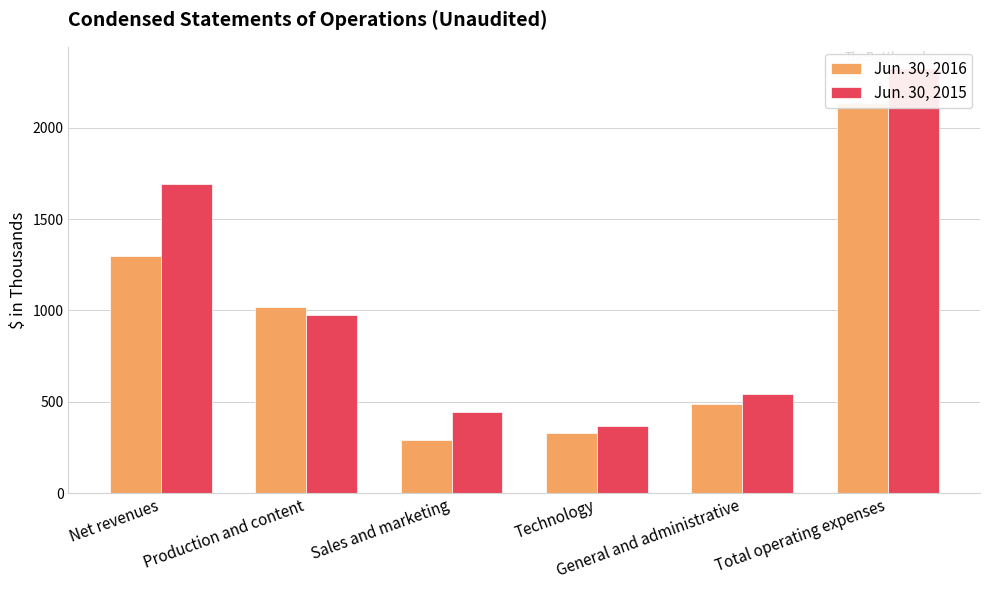

What are all the series names shown in the legend?

Jun. 30, 2016, Jun. 30, 2015